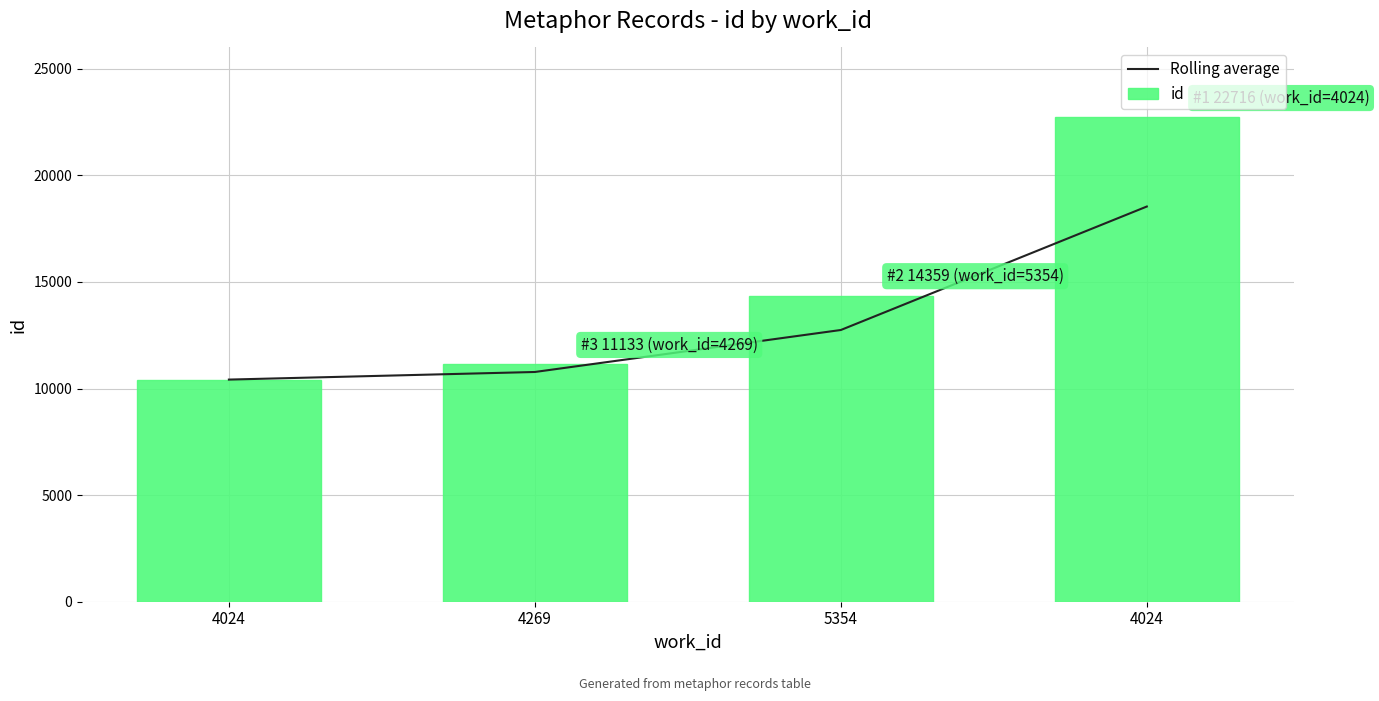

What is the sum of all Rolling average values?

52480.0